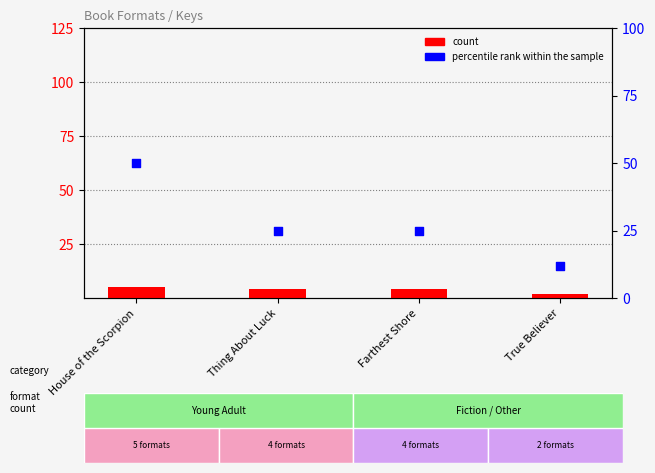

At which category is the sum across all series the highest?

House of the Scorpion